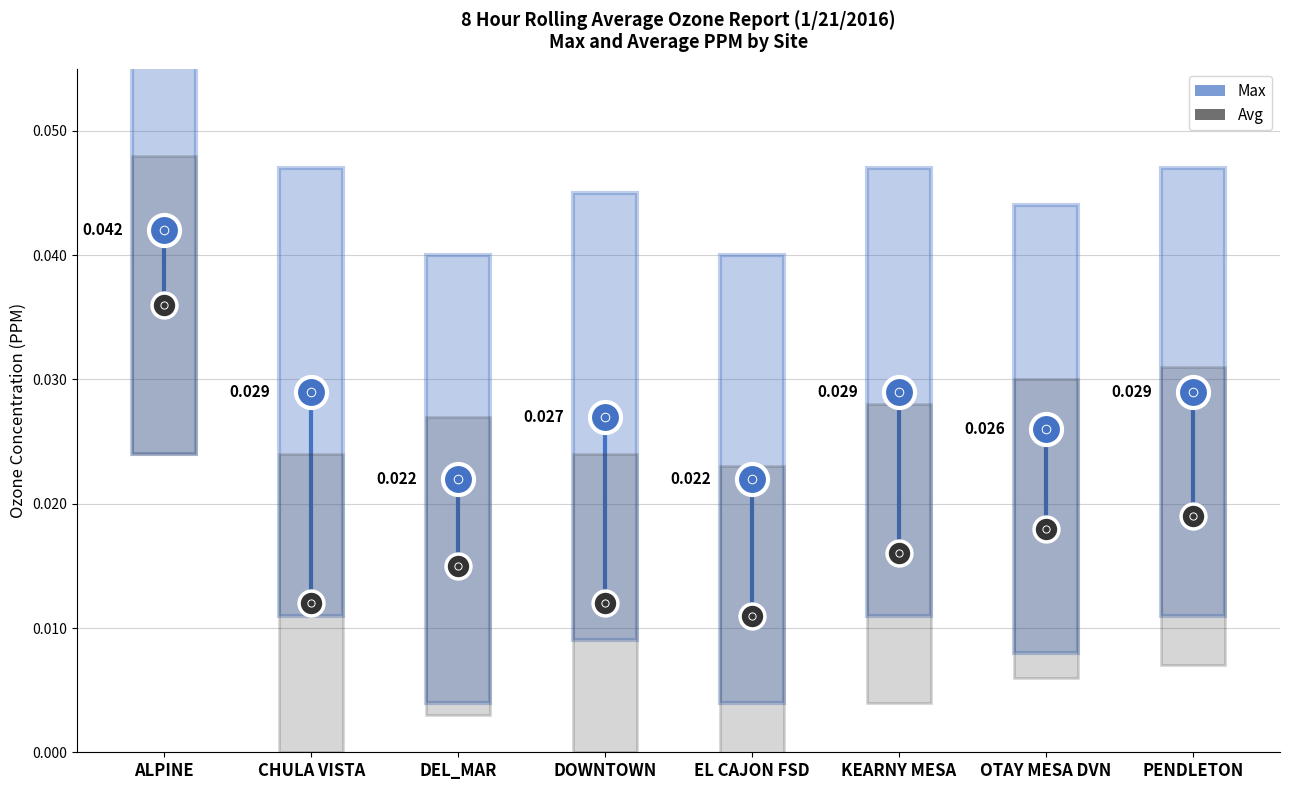

What are all the series names shown in the legend?

Max, Avg